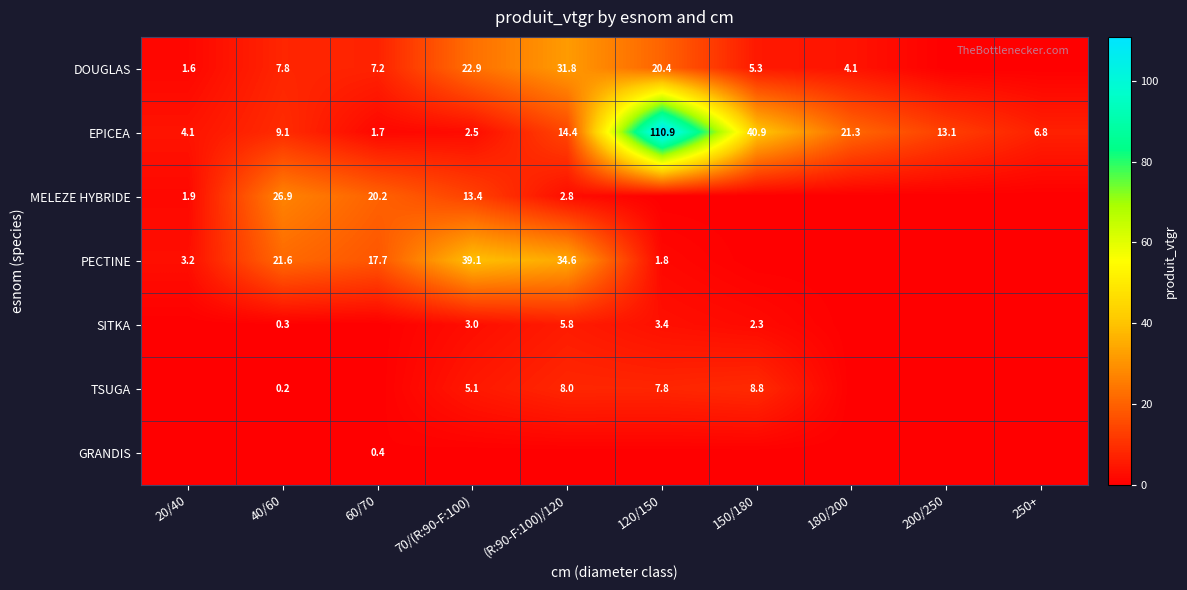

Which category has the lowest value across all series?

200/250